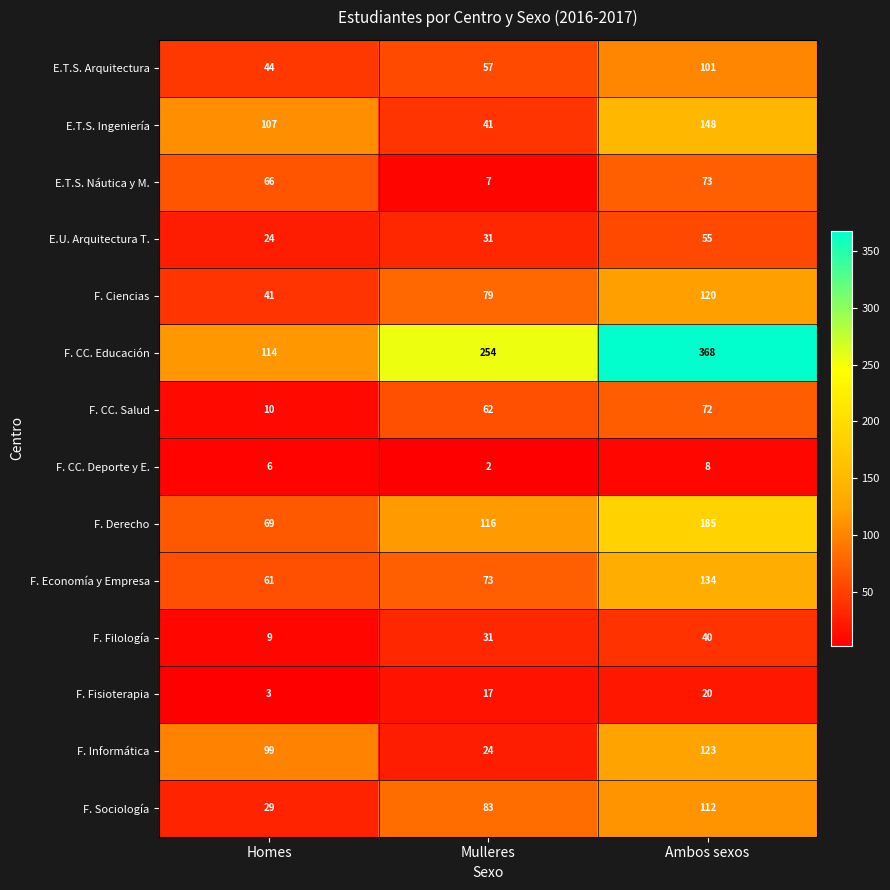

What is the difference between the maximum and minimum values in the F. Economía y Empresa series?

73